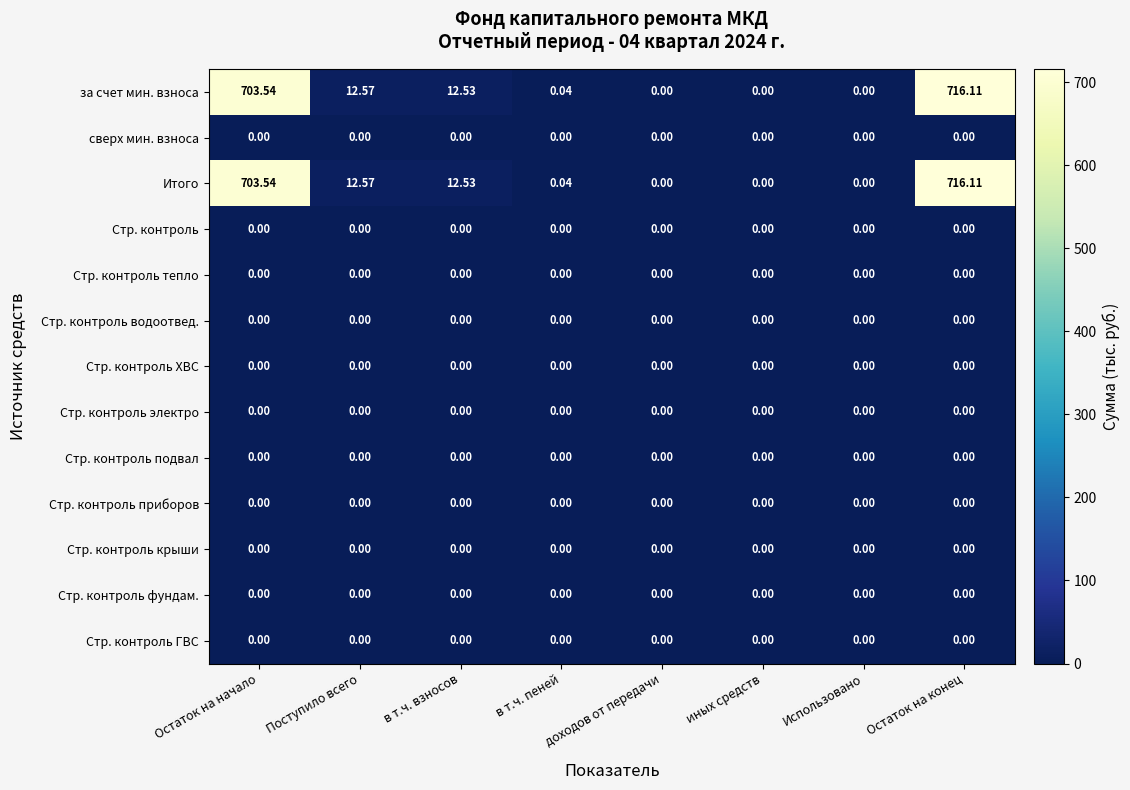

How many data points does each series have?

8